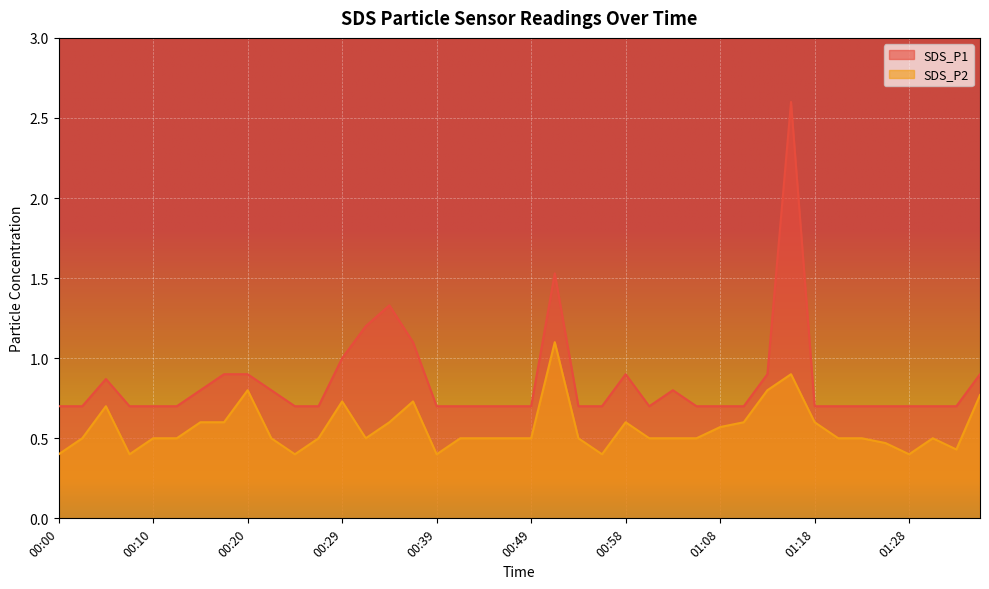

Reading right to left, extract all data points from this chart.

SDS_P1: 0.9	0.7	0.7	0.7	0.7	0.7	0.7	0.7	2.6	0.9	0.7	0.7	0.7	0.8	0.7	0.9	0.7	0.7	1.5	0.7	0.7	0.7	0.7	0.7	1.1	1.3	1.2	1.0	0.7	0.7	0.8	0.9	0.9	0.8	0.7	0.7	0.7	0.9	0.7	0.7
SDS_P2: 0.8	0.4	0.5	0.4	0.5	0.5	0.5	0.6	0.9	0.8	0.6	0.6	0.5	0.5	0.5	0.6	0.4	0.5	1.1	0.5	0.5	0.5	0.5	0.4	0.7	0.6	0.5	0.7	0.5	0.4	0.5	0.8	0.6	0.6	0.5	0.5	0.4	0.7	0.5	0.4